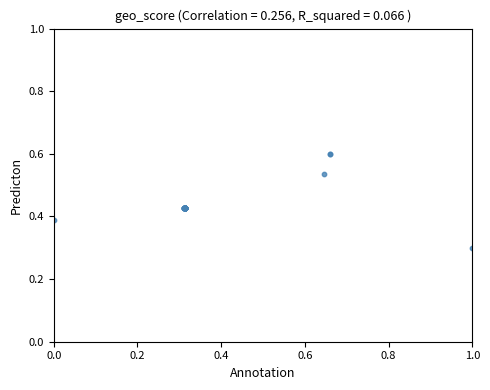

What Y value in the scatter plot is closest to 0?

0.3